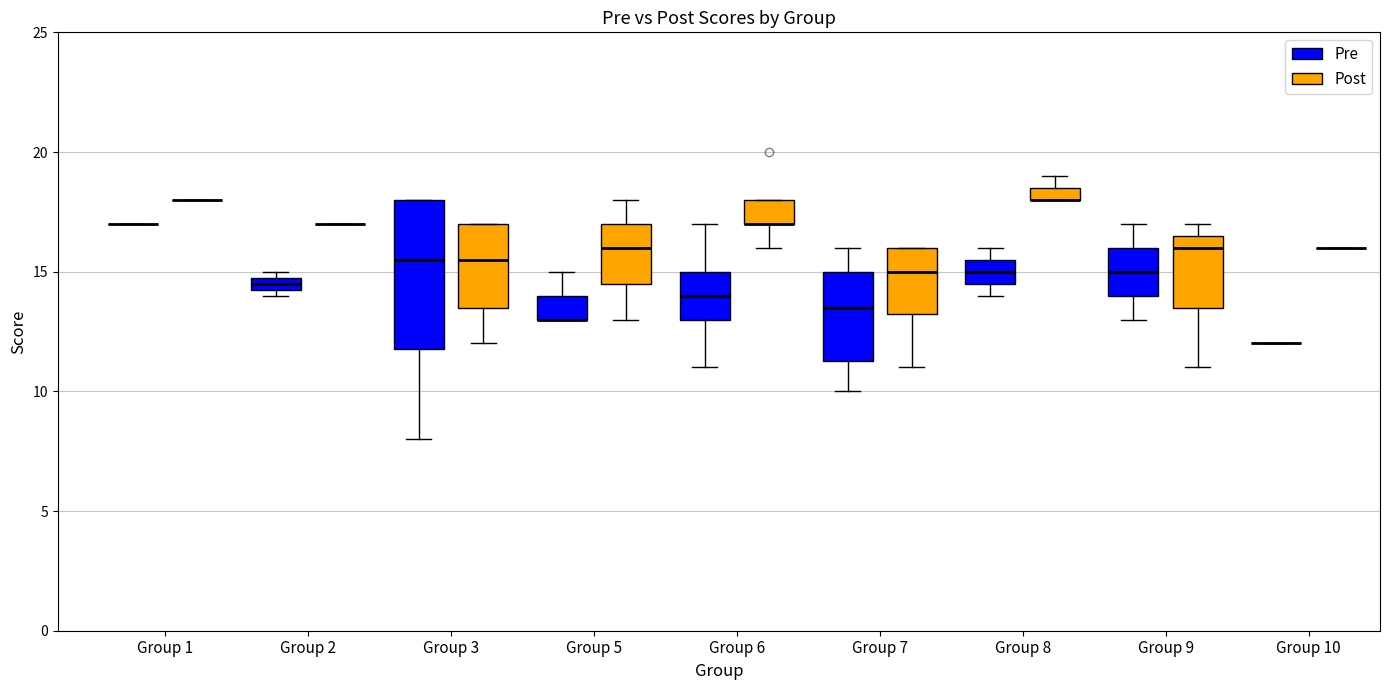

Where does the median line of the box for Group 9 (Post) sit on the y-axis? The values are not printed on the chart, so give them approximately, as read against the axis.

16.0